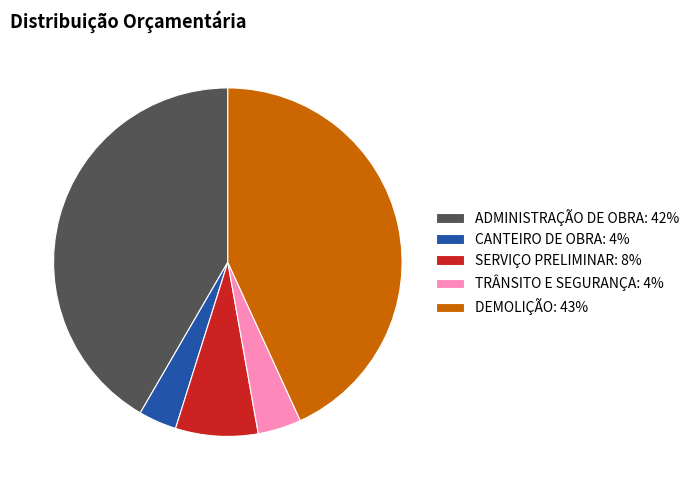

Do TRÂNSITO E SEGURANÇA and DEMOLIÇÃO together represent more than half of the pie?

No